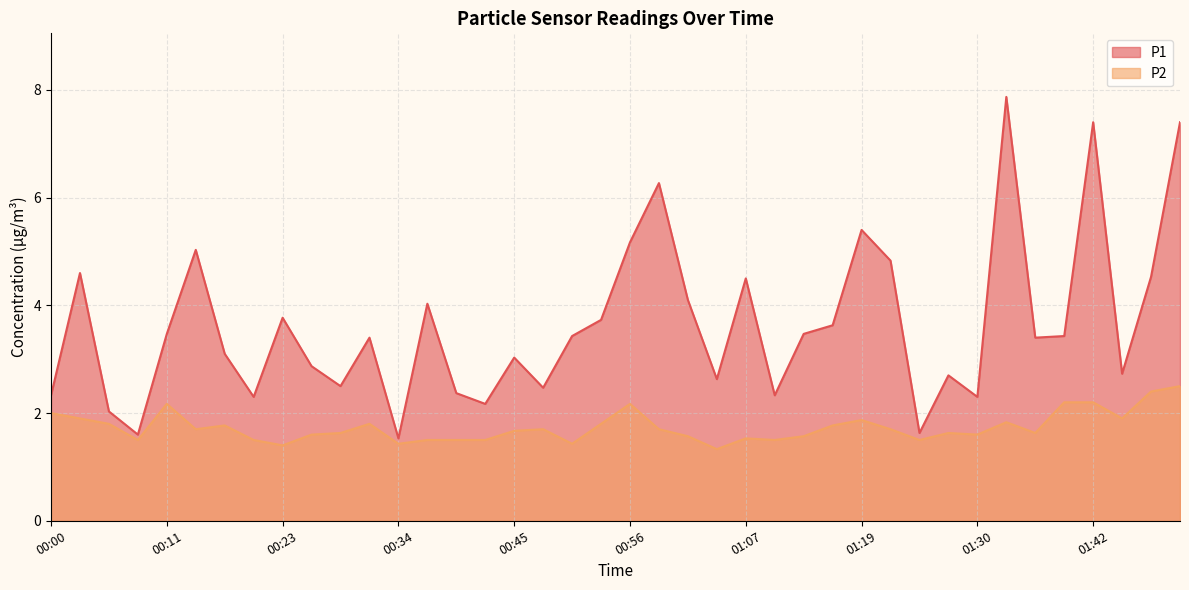

Which category has the lowest value across all series?

01:05